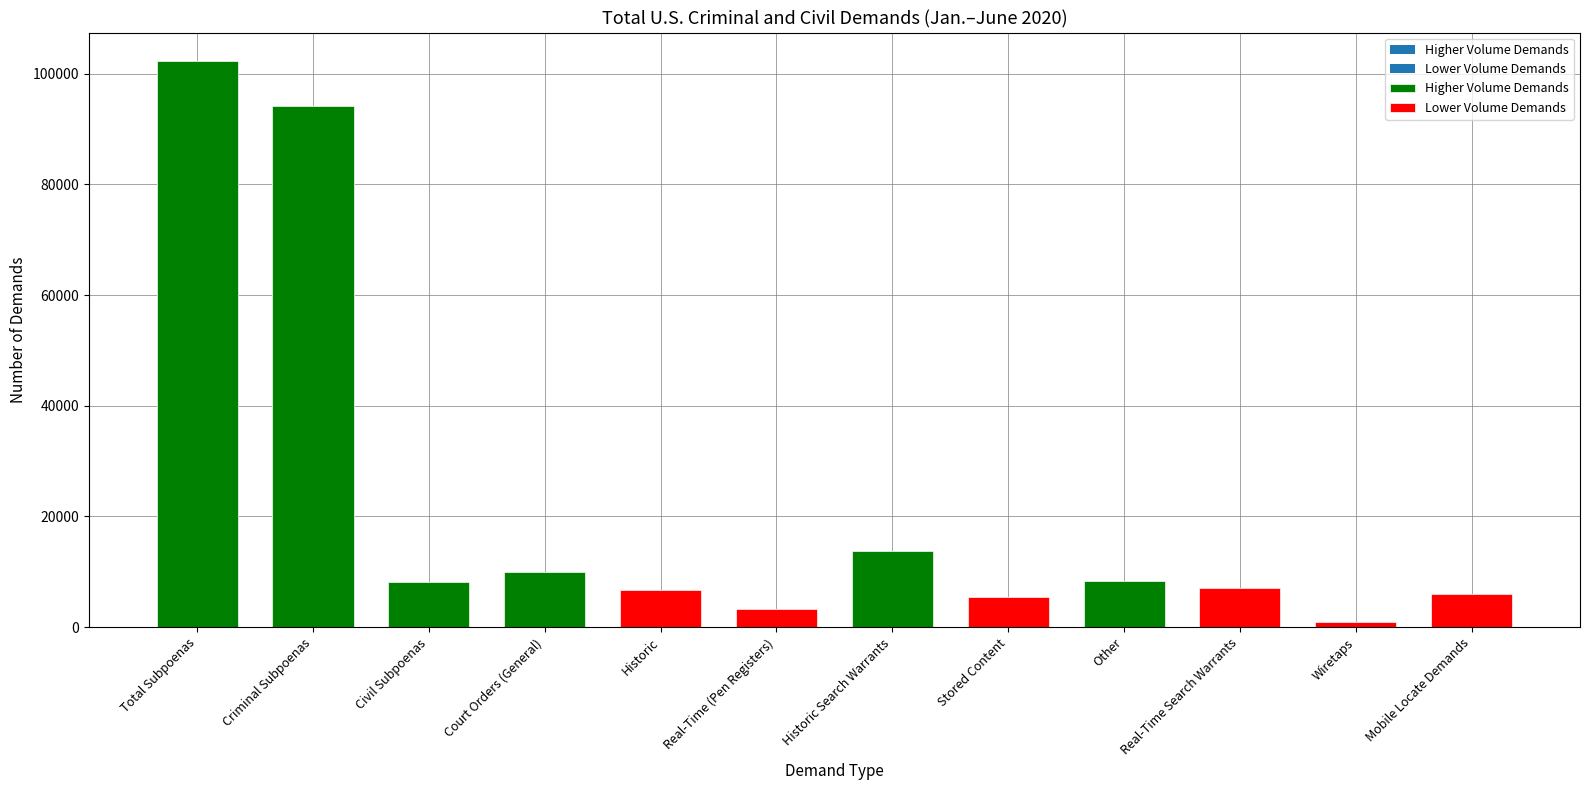

What is the difference between the maximum and minimum values?

101296